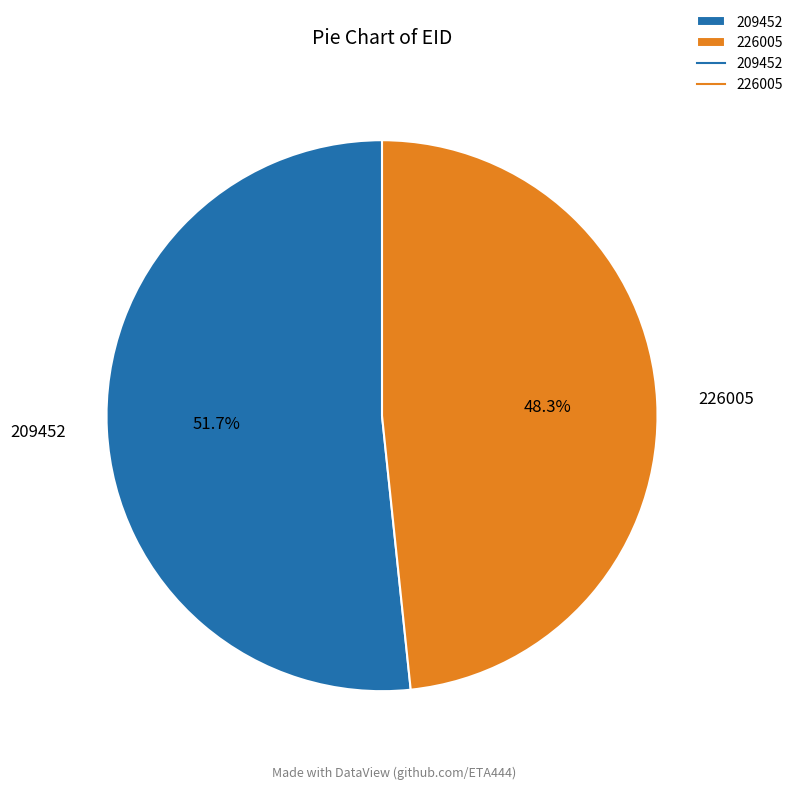

What is the largest slice in the pie chart?

209452